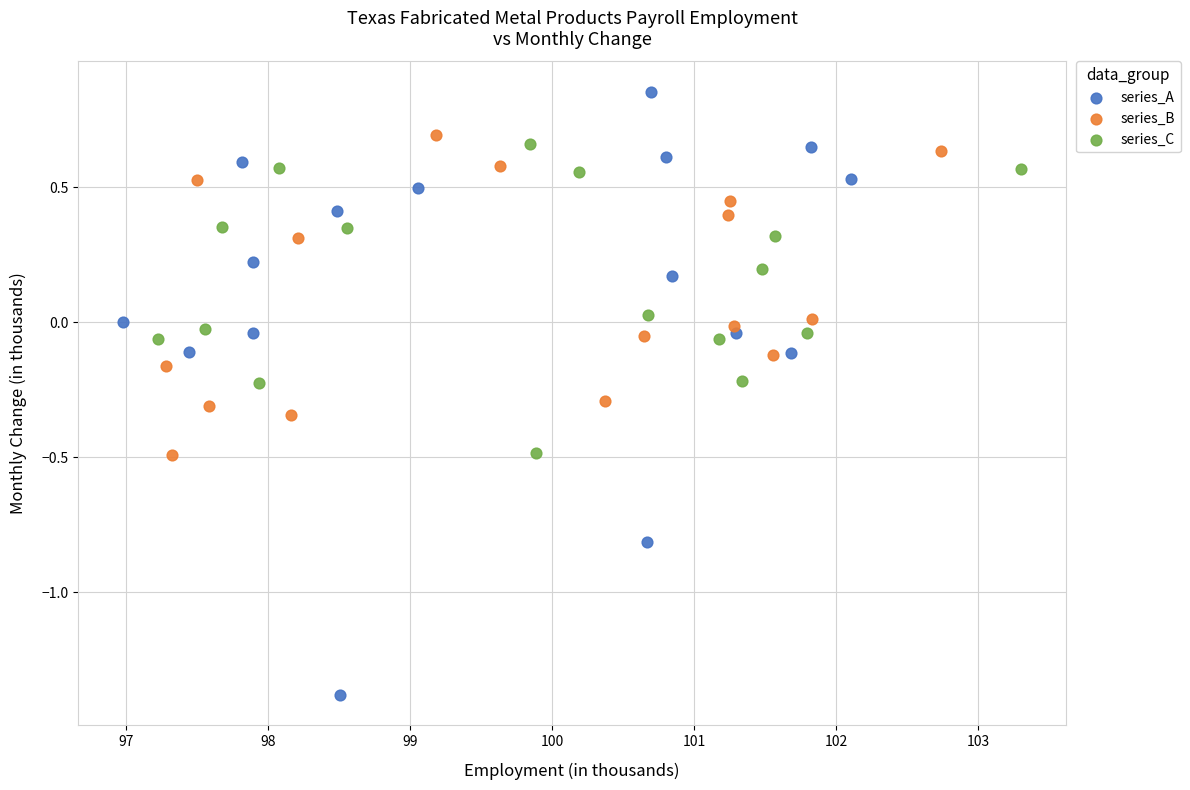

Which series has the largest Y range (max minus min)?

series_A